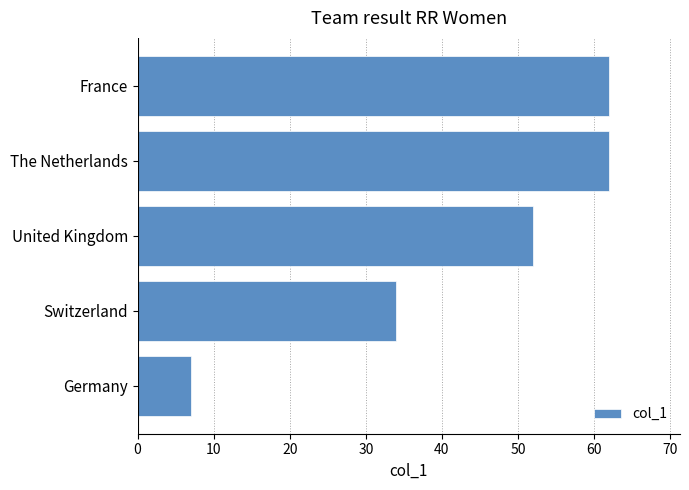

Between The Netherlands and Germany, which is larger?

The Netherlands